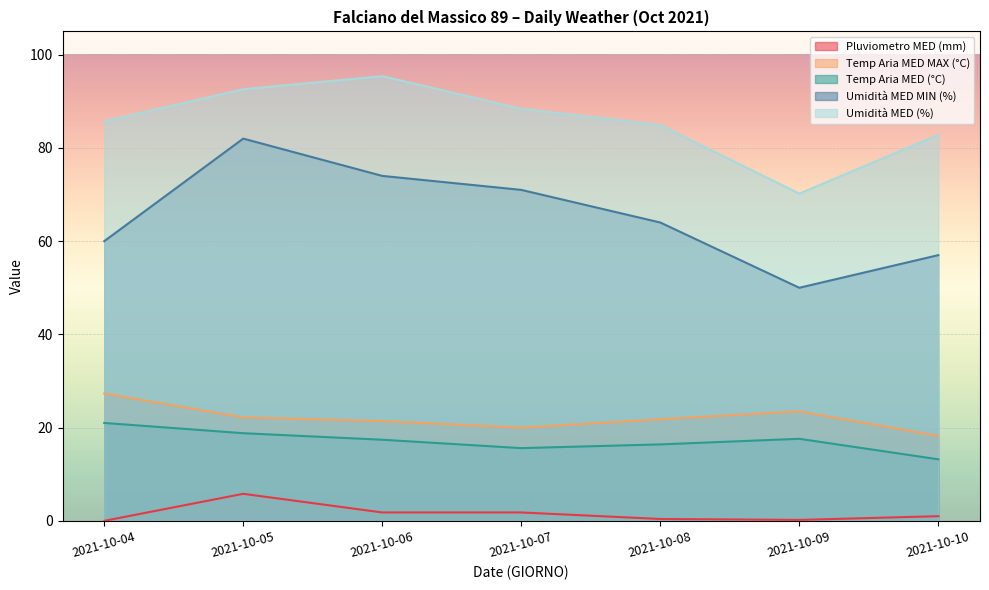

What is the difference between the maximum and minimum values in the Temp Aria MED MAX (°C) series?

9.1